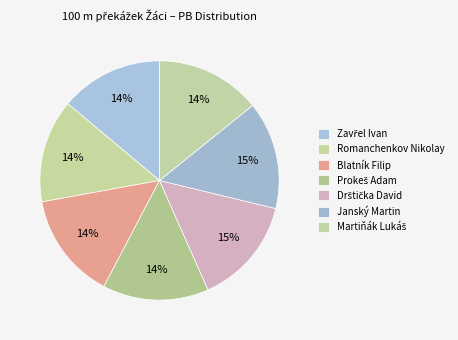

How many segments does this pie chart have?

7